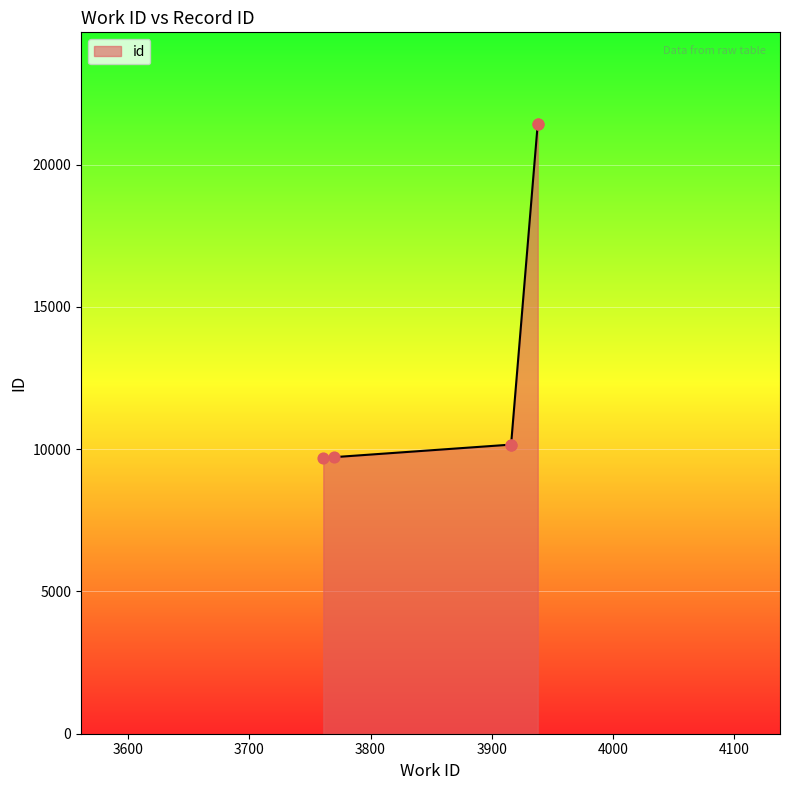

What is the ratio of the value at 3916 to the value at 3938?

0.5